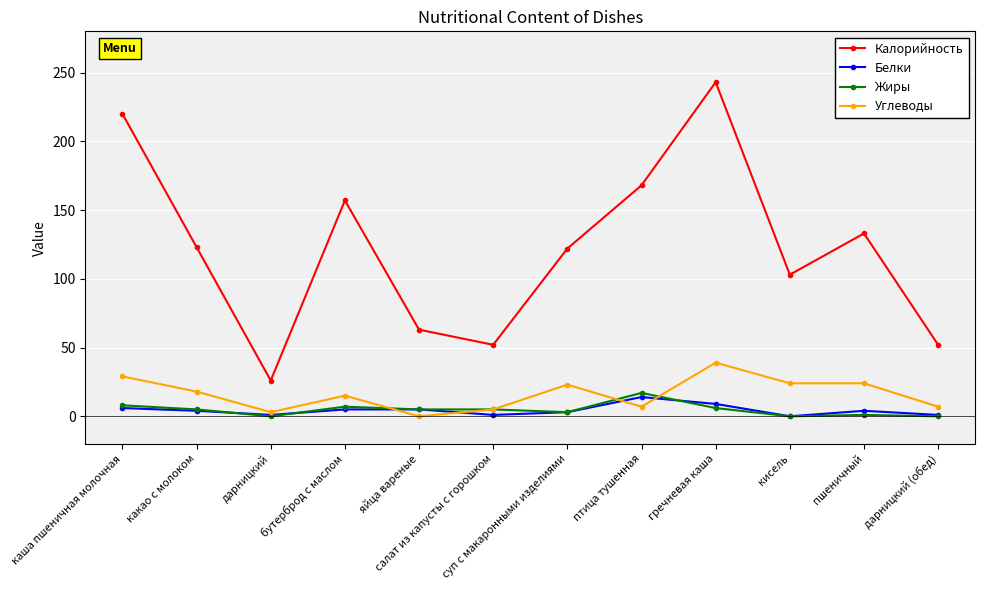

What is the sum of all Калорийность values?

1462